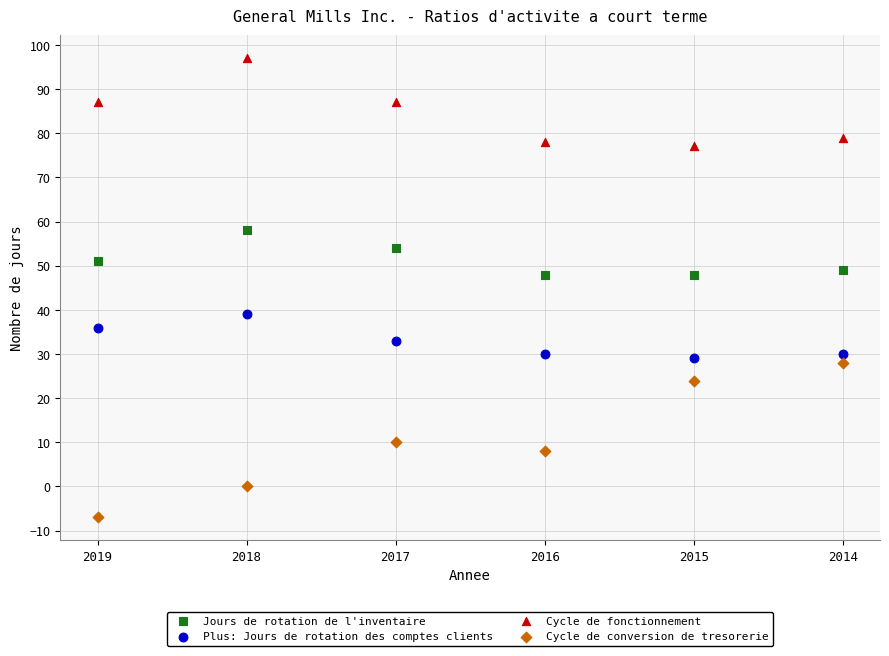

Which series reaches the minimum Y coordinate?

Cycle de conversion de tresorerie